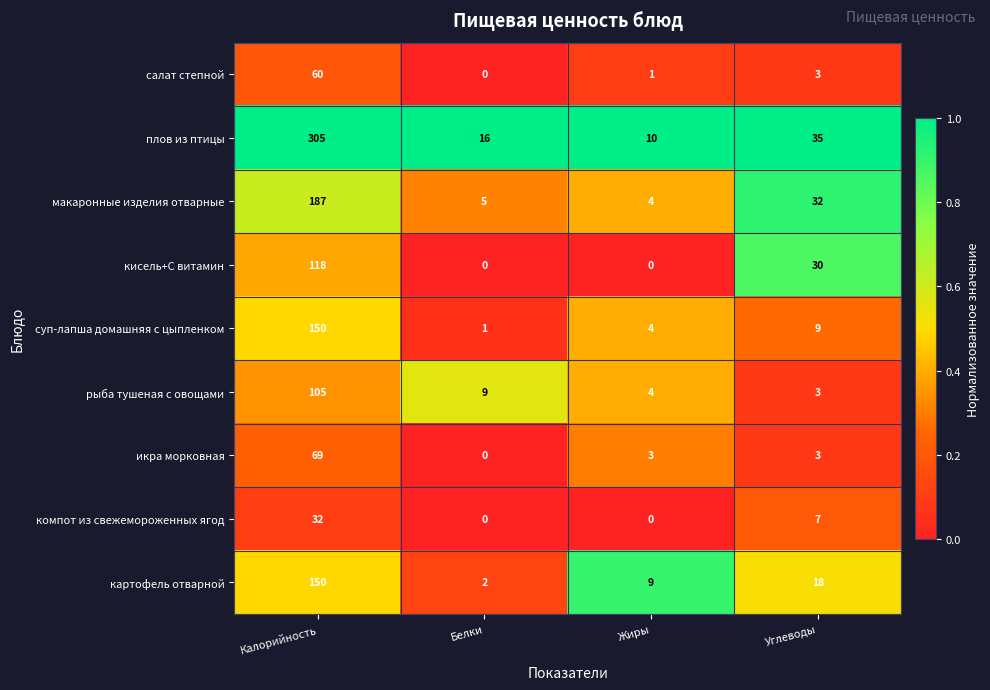

At which label does макаронные изделия отварные first exceed 32?

Калорийность